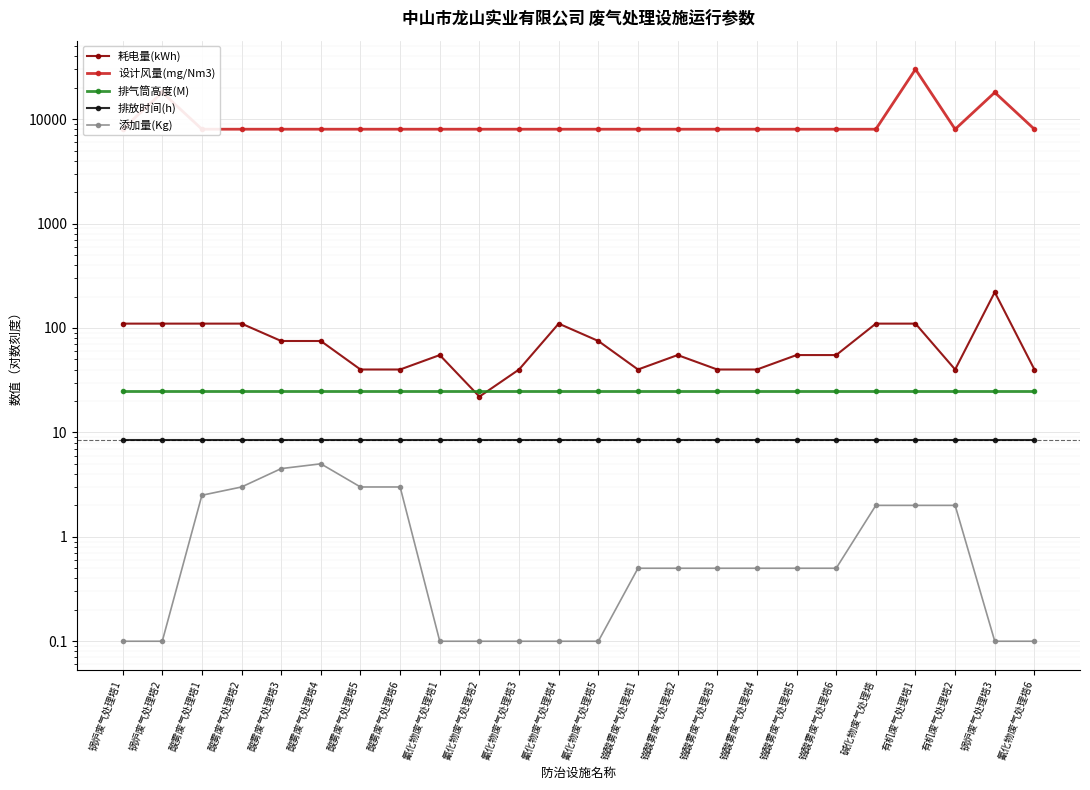

Rank the series by their maximum value, from highest to lowest.

设计风量(mg/Nm3), 耗电量(kWh), 排气筒高度(M), 排放时间(h), 添加量(Kg)